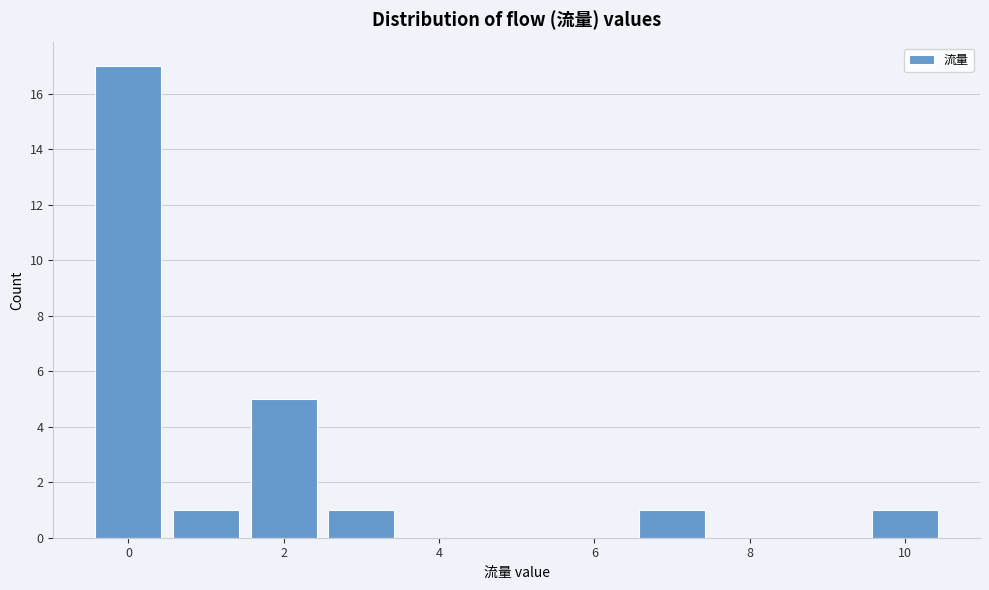

Reading left to right, list every bar in this chart as the range it spans on the x-axis followed by its height. Neither the bar edges nor the heights are printed on the chart, so give them approximately, as read against the axes.

-0.5 to 0.5: 17
0.5 to 1.5: 1
1.5 to 2.5: 5
2.5 to 3.5: 1
3.5 to 4.5: 0
4.5 to 5.5: 0
5.5 to 6.5: 0
6.5 to 7.5: 1
7.5 to 8.5: 0
8.5 to 9.5: 0
9.5 to 10.5: 1